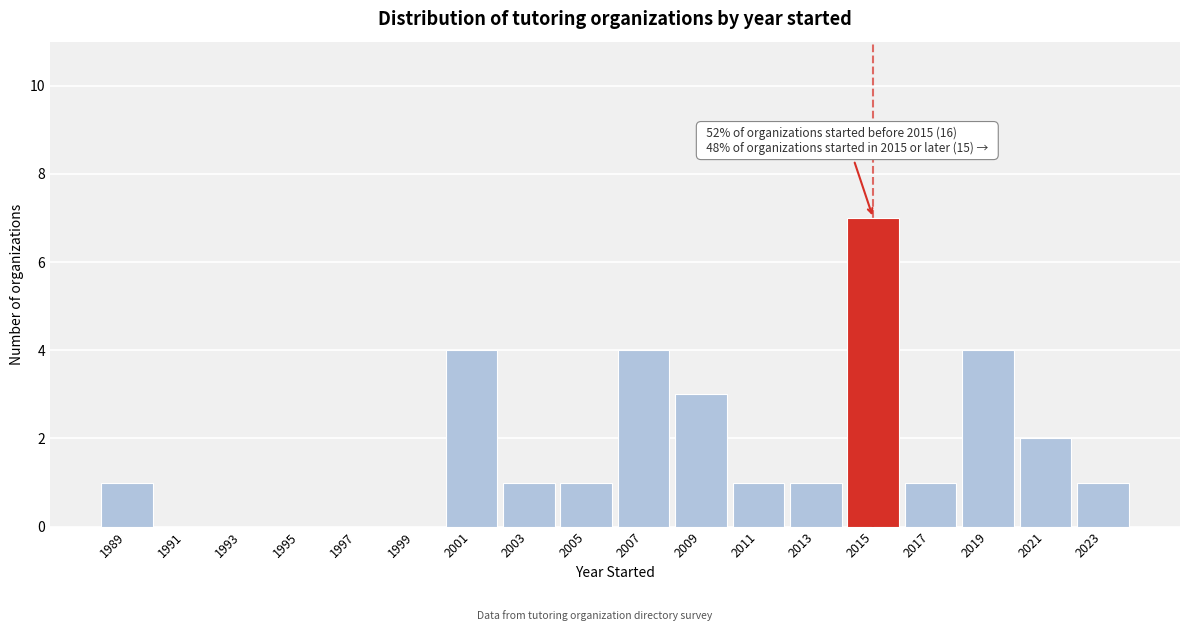

Reading right to left, list all the values displayed in this chart.

2023=1	2021=2	2019=4	2017=1	2015=7	2013=1	2011=1	2009=3	2007=4	2005=1	2003=1	2001=4	1999=0	1997=0	1995=0	1993=0	1991=0	1989=1